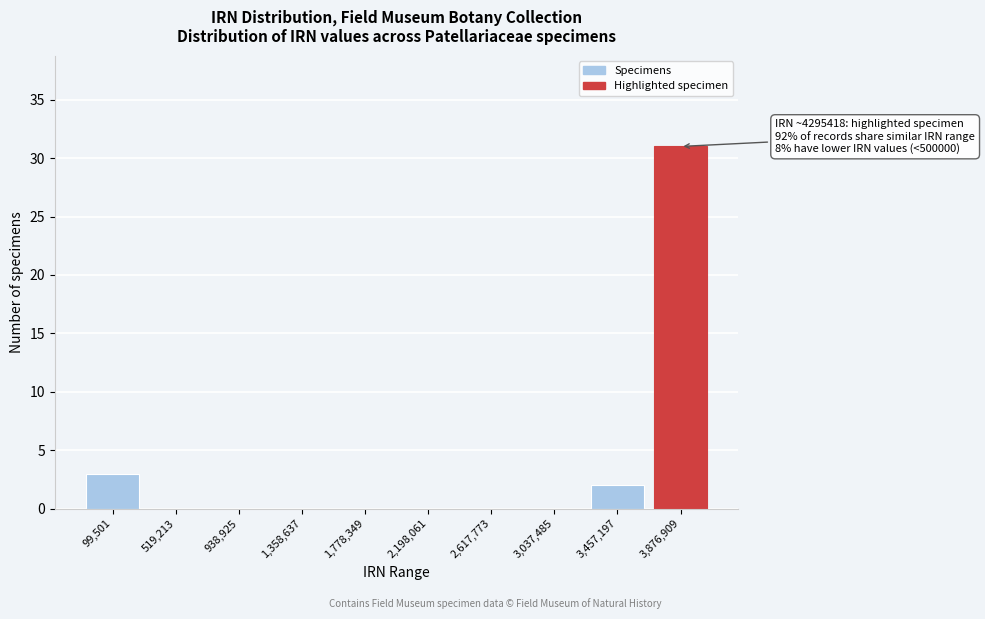

Reading left to right, list all the values displayed in this chart.

99,501=3	519,213=0	938,925=0	1,358,637=0	1,778,349=0	2,198,061=0	2,617,773=0	3,037,485=0	3,457,197=2	3,876,909=31